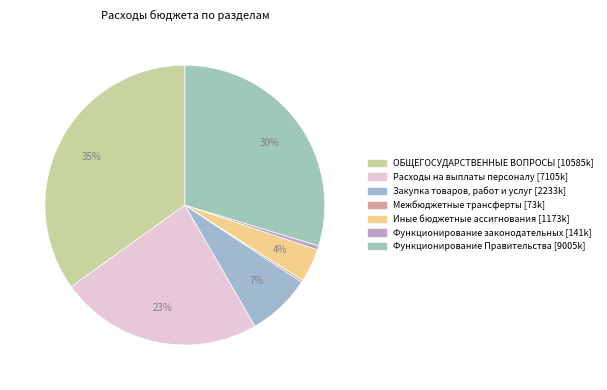

Does Межбюджетные трансферты account for over 50% of the chart?

No